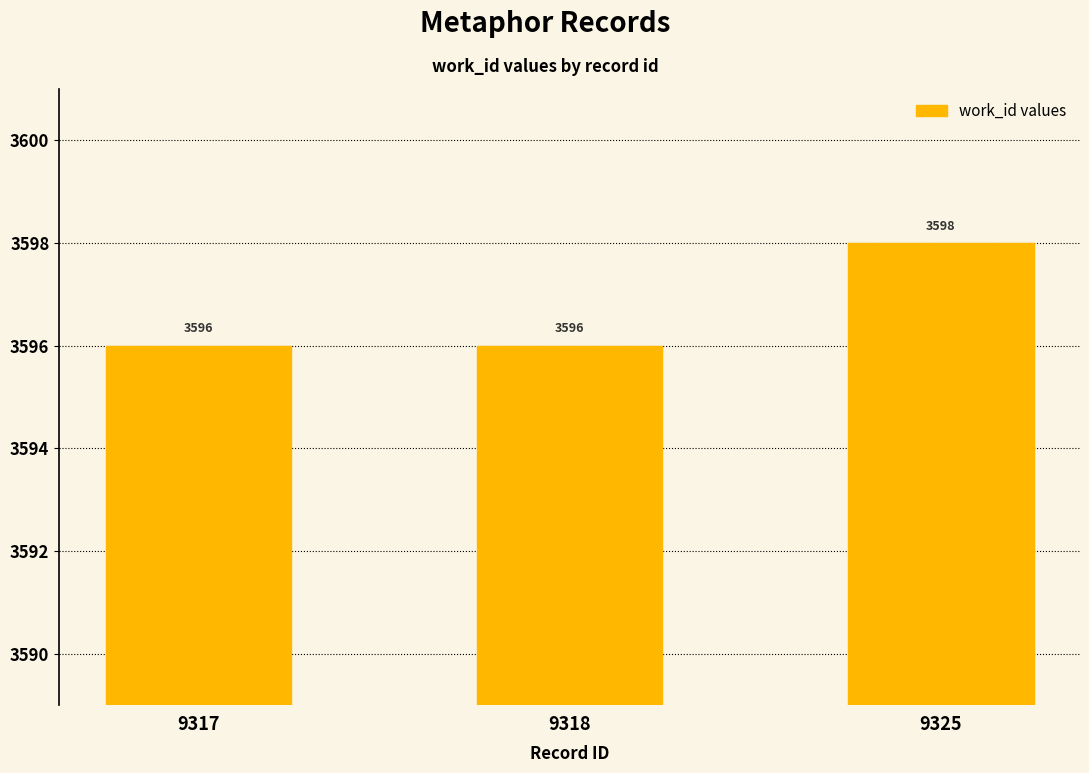

Does the chart contain any negative values?

No